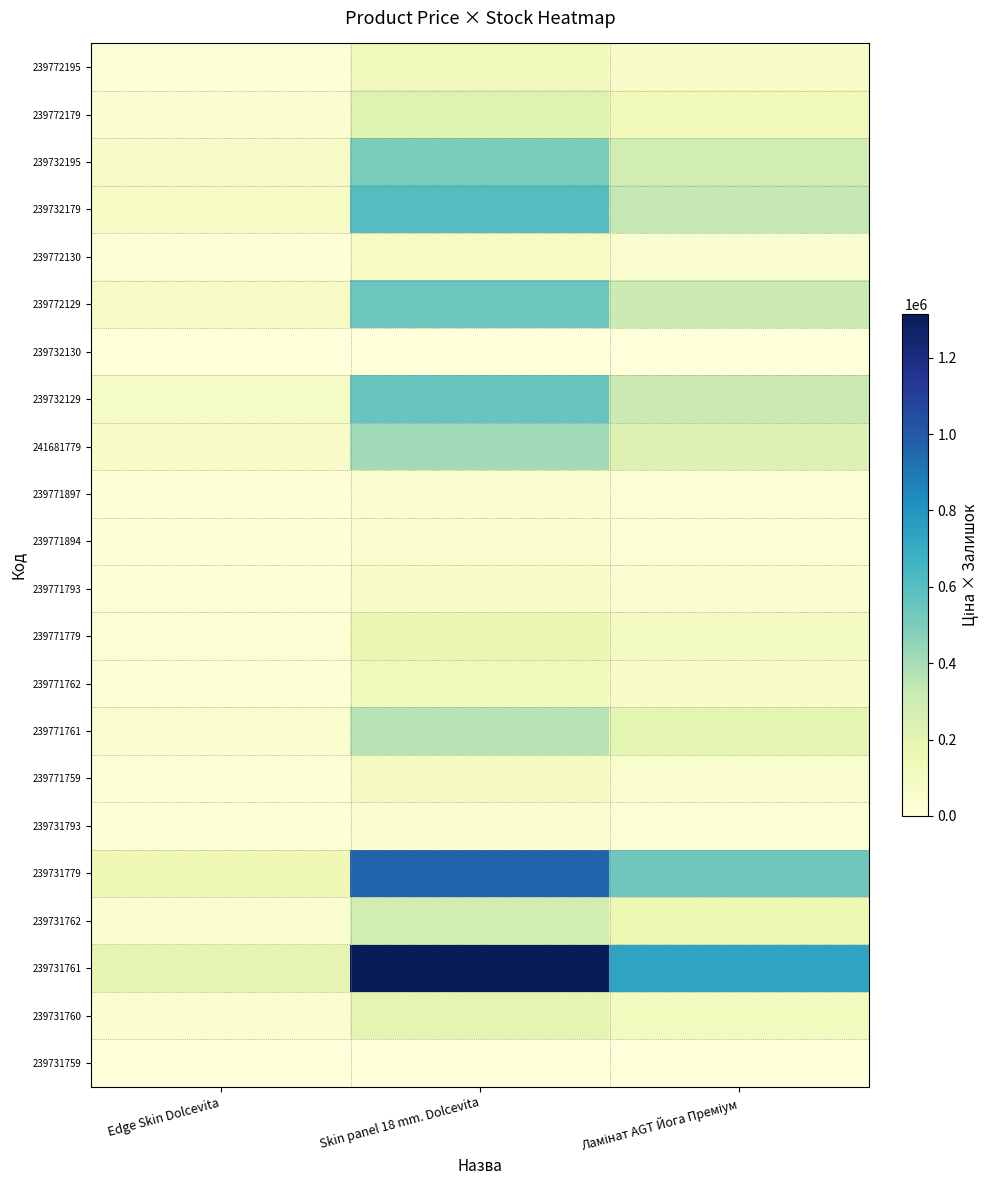

How many categories are shown in the chart?

3